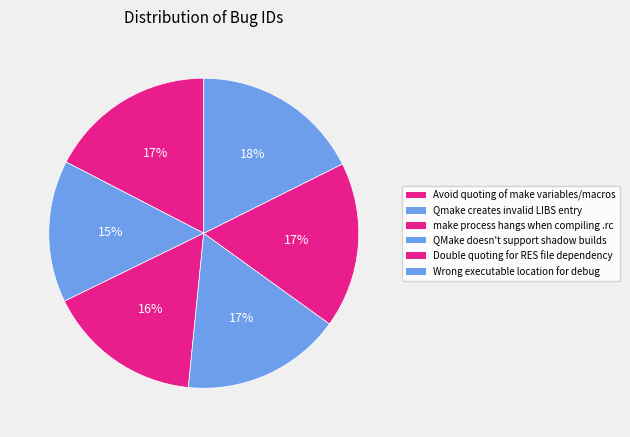

What is the ratio of the value at Qmake creates invalid LIBS entry to the value at QMake doesn't support shadow builds?

0.9